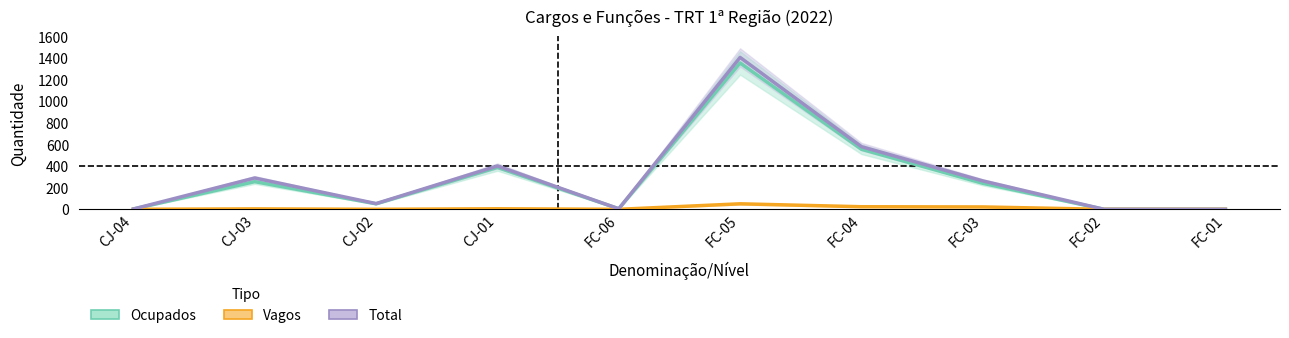

Is this an area chart (filled region under the line)?

No